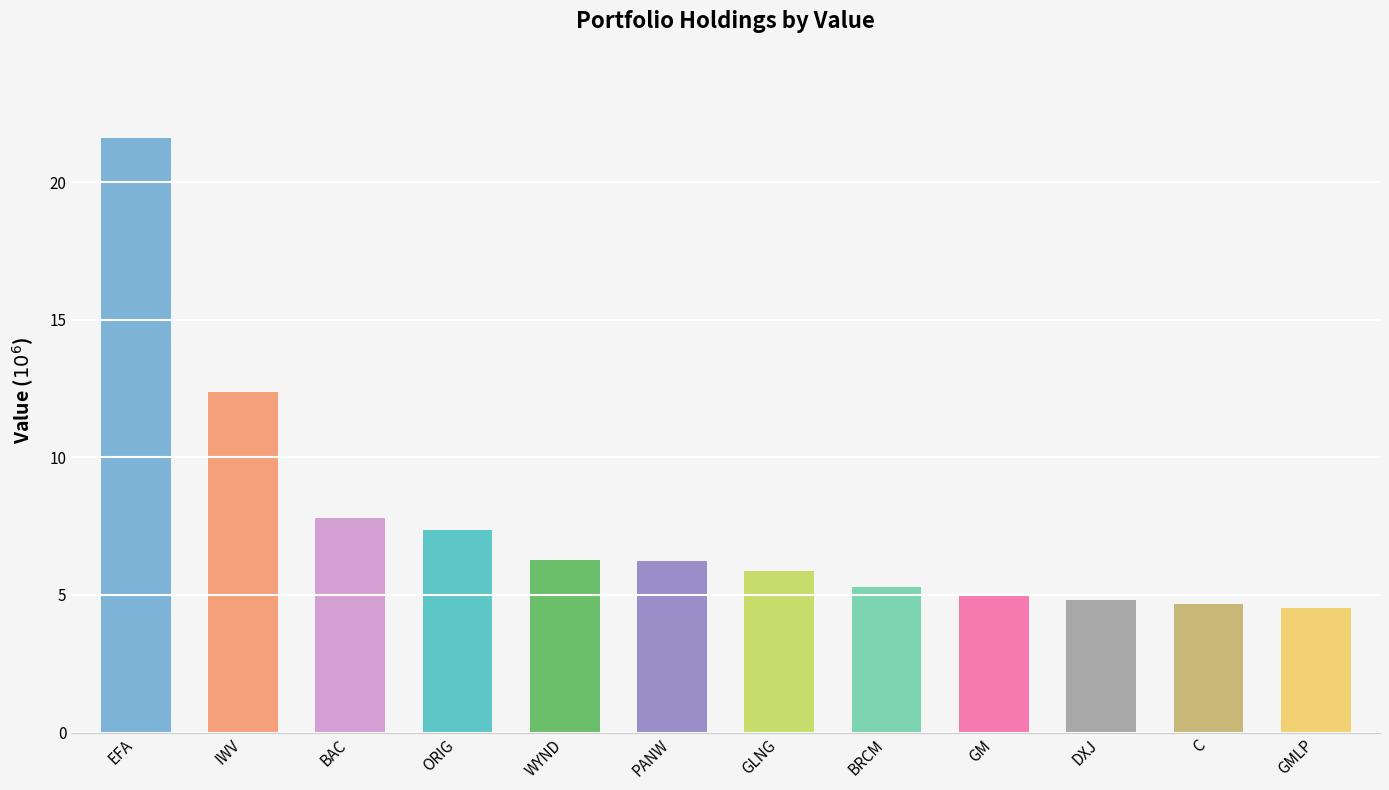

At which category does the chart reach its peak across all series?

EFA